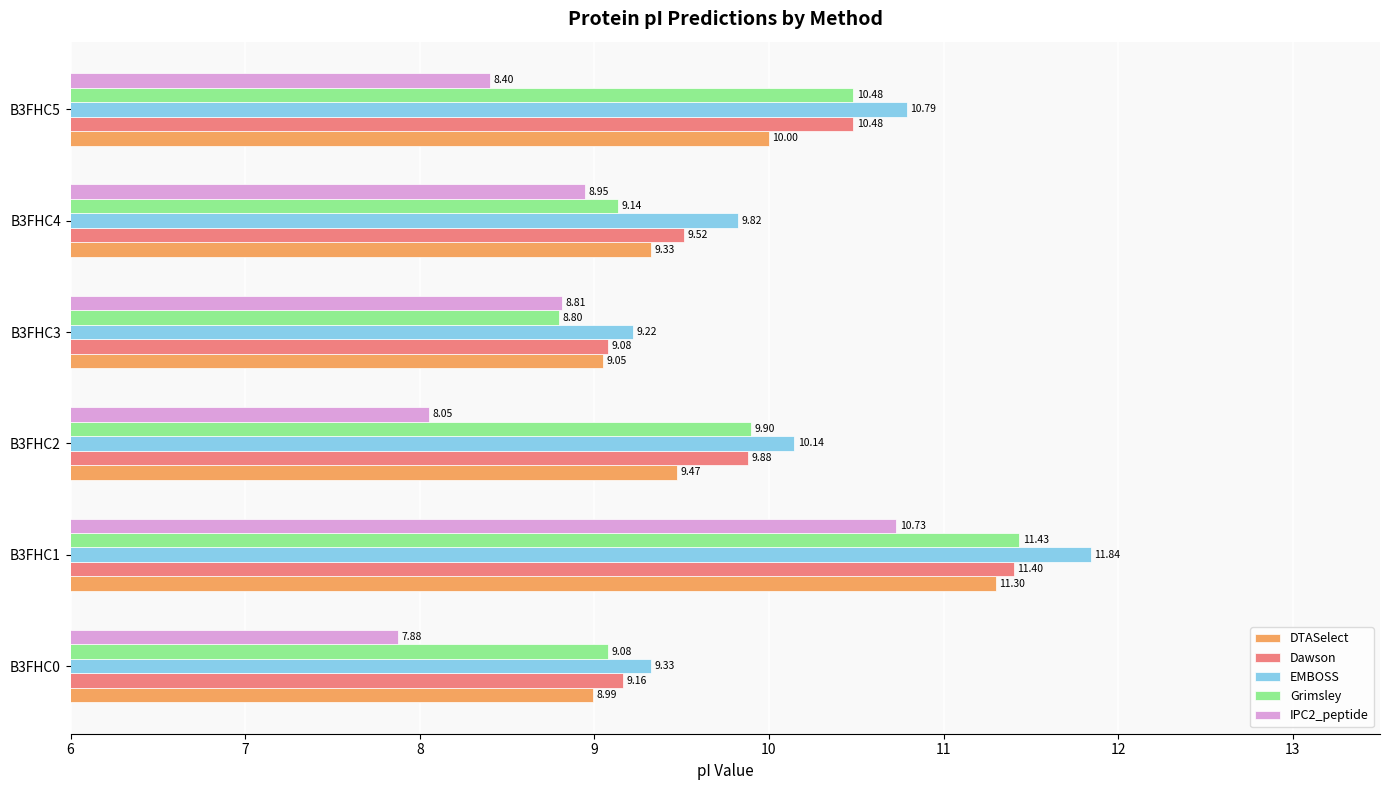

Which series has the largest total across all categories?

EMBOSS